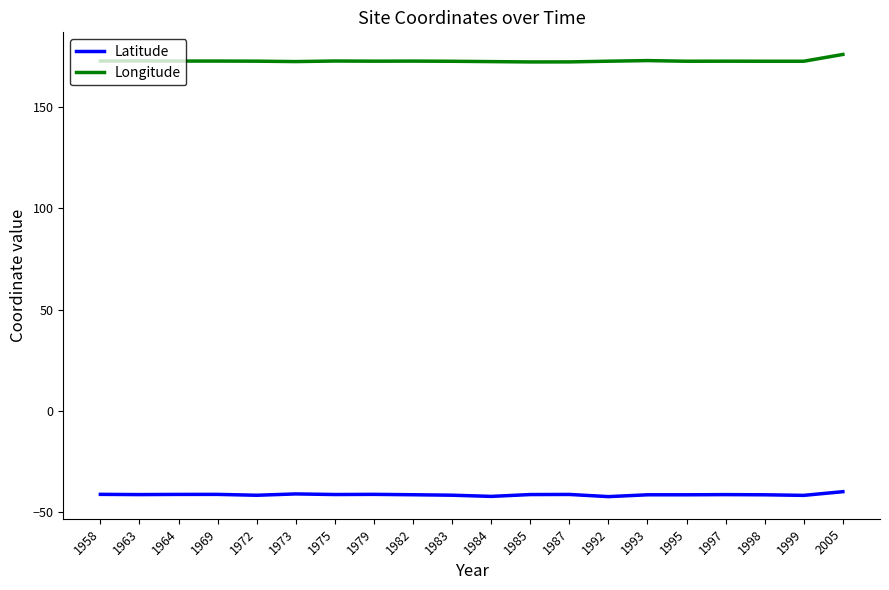

What is the minimum value shown in the chart?

-42.2